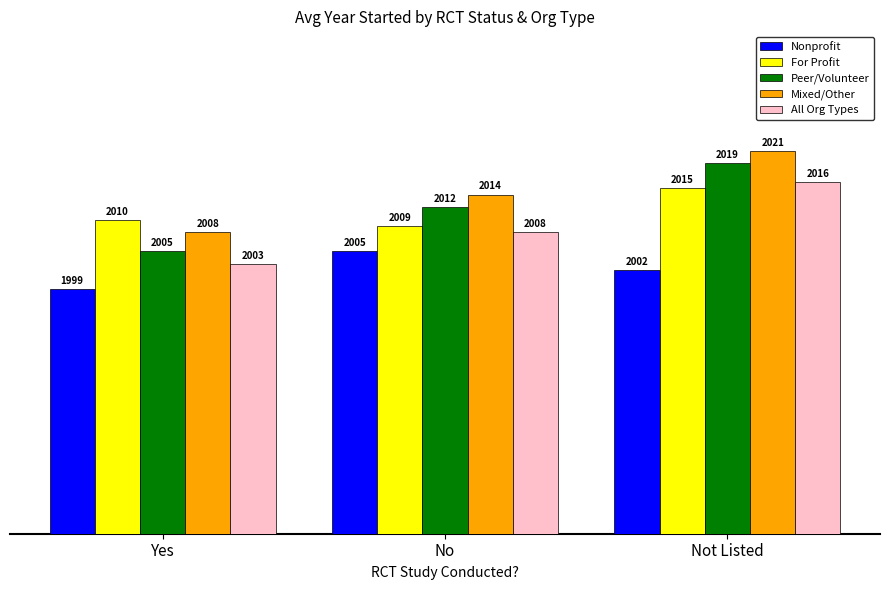

Reading left to right, transcribe all the data shown in this chart.

Nonprofit: Yes=1999	No=2005	Not Listed=2002
For Profit: Yes=2010	No=2009	Not Listed=2015
Peer/Volunteer: Yes=2005	No=2012	Not Listed=2019
Mixed/Other: Yes=2008	No=2014	Not Listed=2021
All Org Types: Yes=2003	No=2008	Not Listed=2016